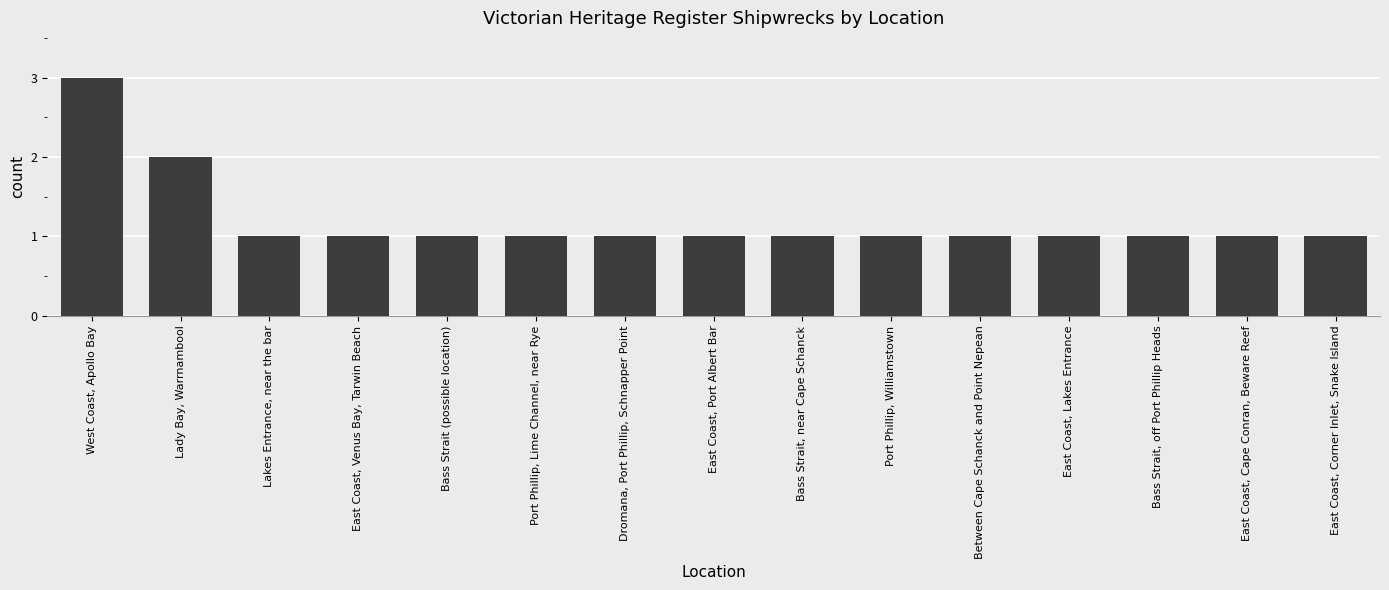

What is the difference between the second highest and minimum values?

1